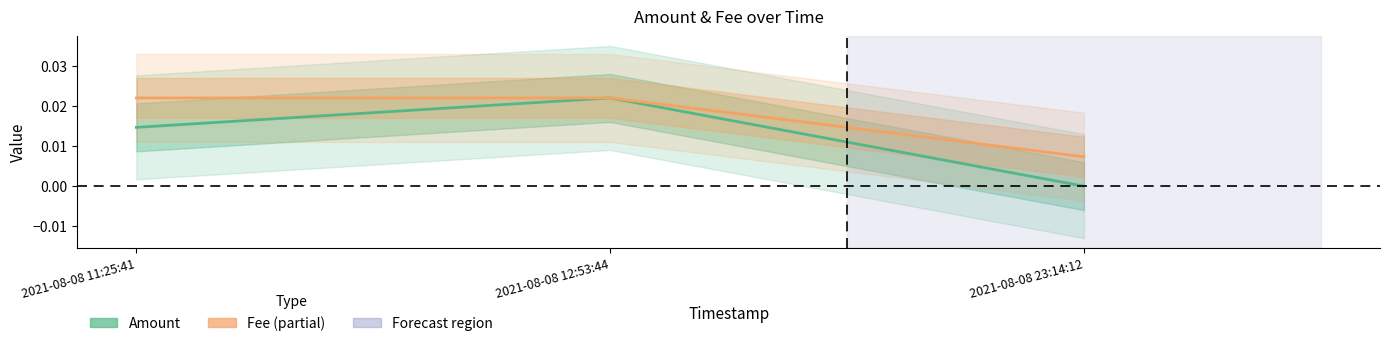

Which category has the lowest value across all series?

2021-08-08 23:14:12